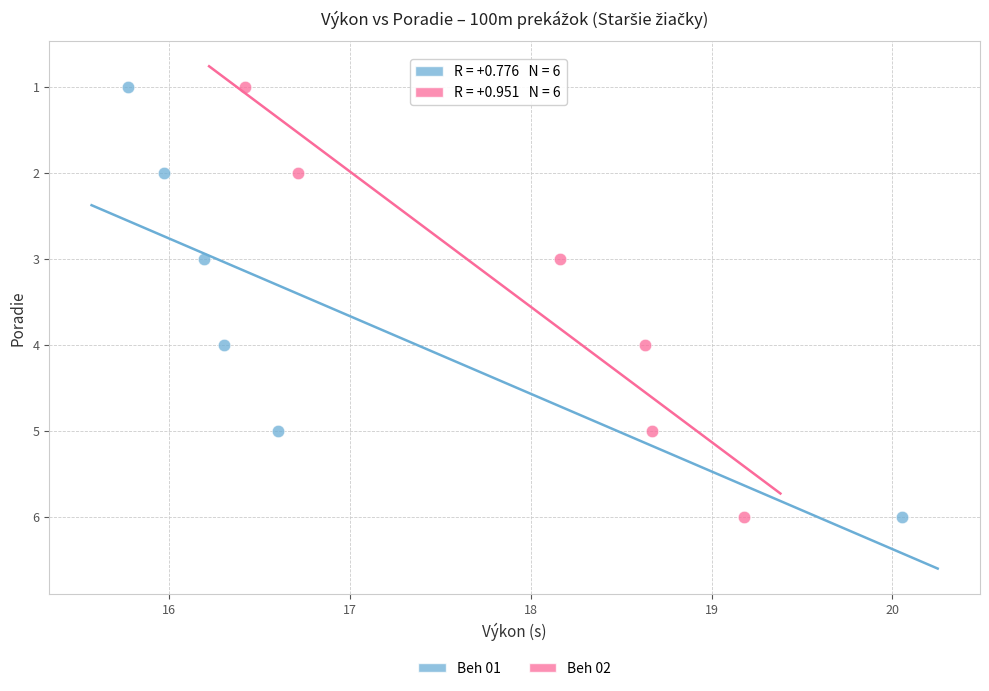

What are all the series names shown in the legend?

Beh 01, Beh 02